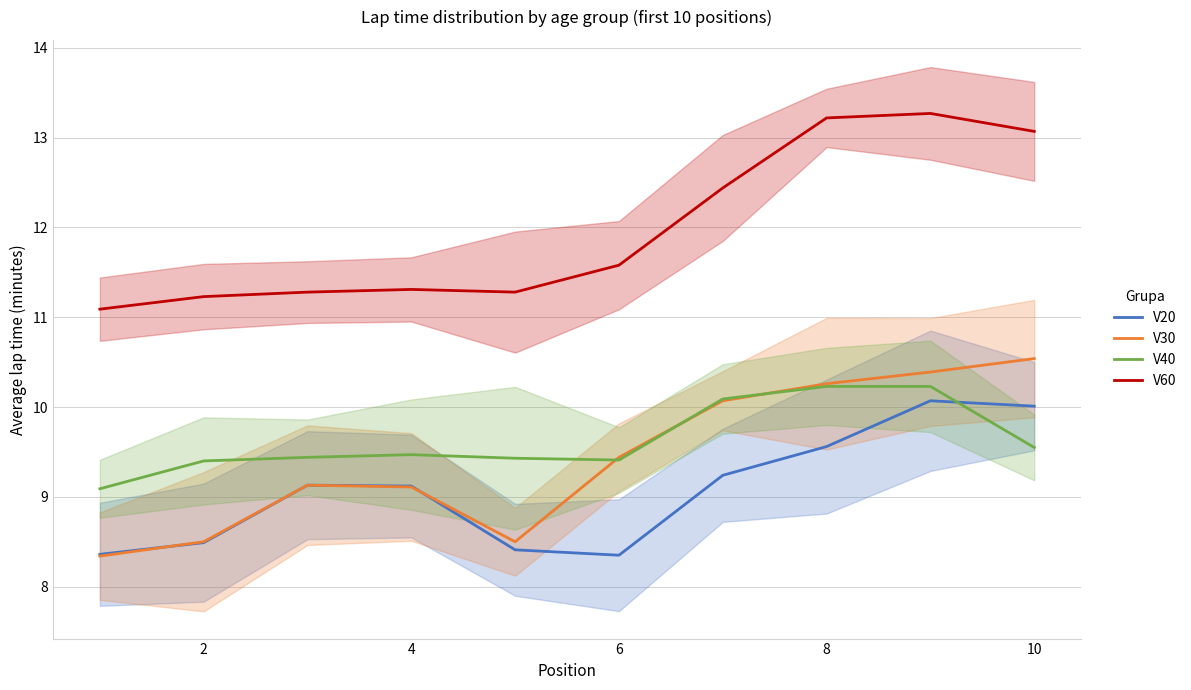

Read the V60 value at 4.

11.3